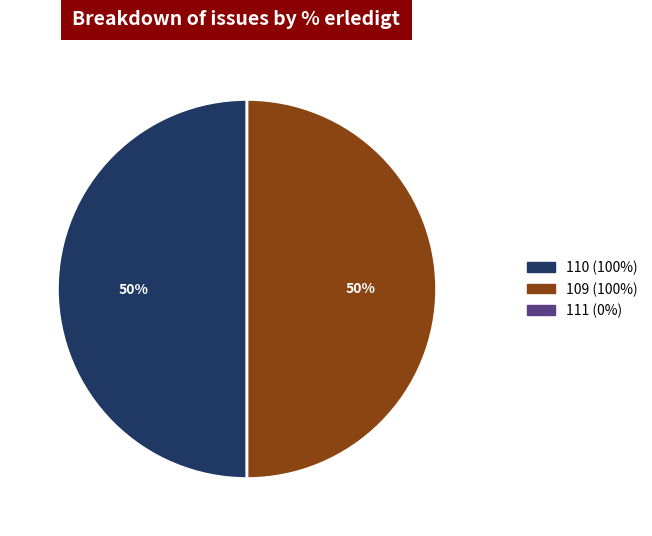

To the nearest percent, what is the average slice percentage?

50%